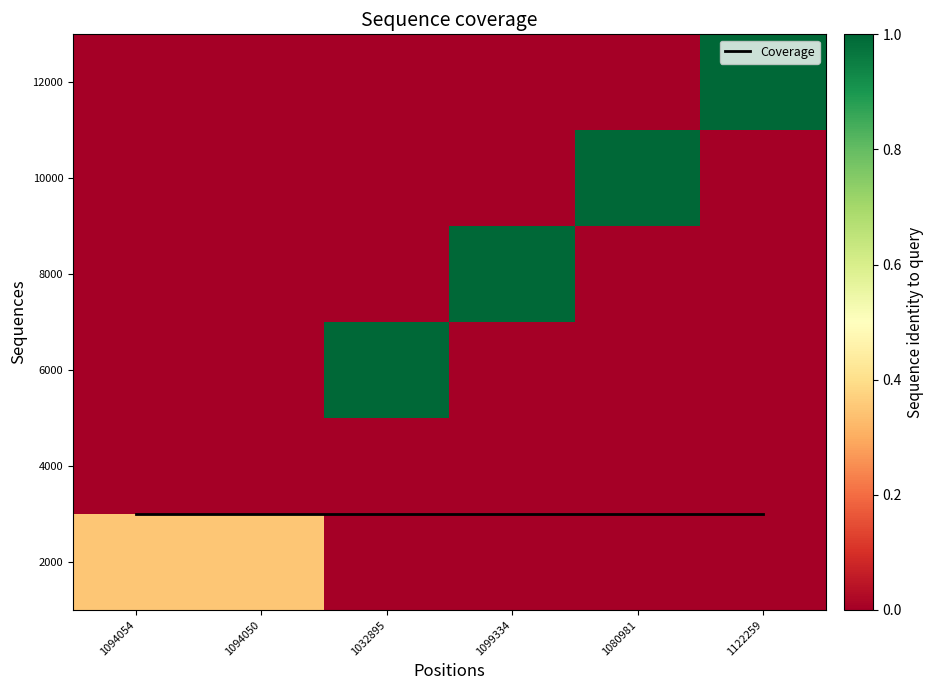

Between 1080981 and 1032895, which is larger?

1080981